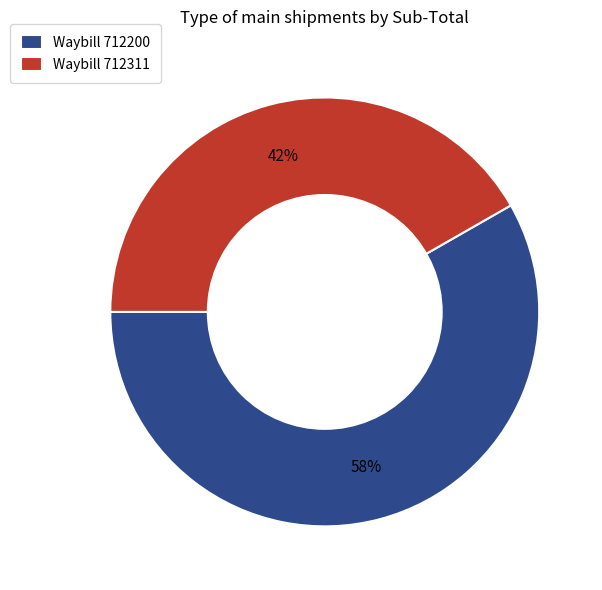

Is there a majority slice in this chart?

Yes